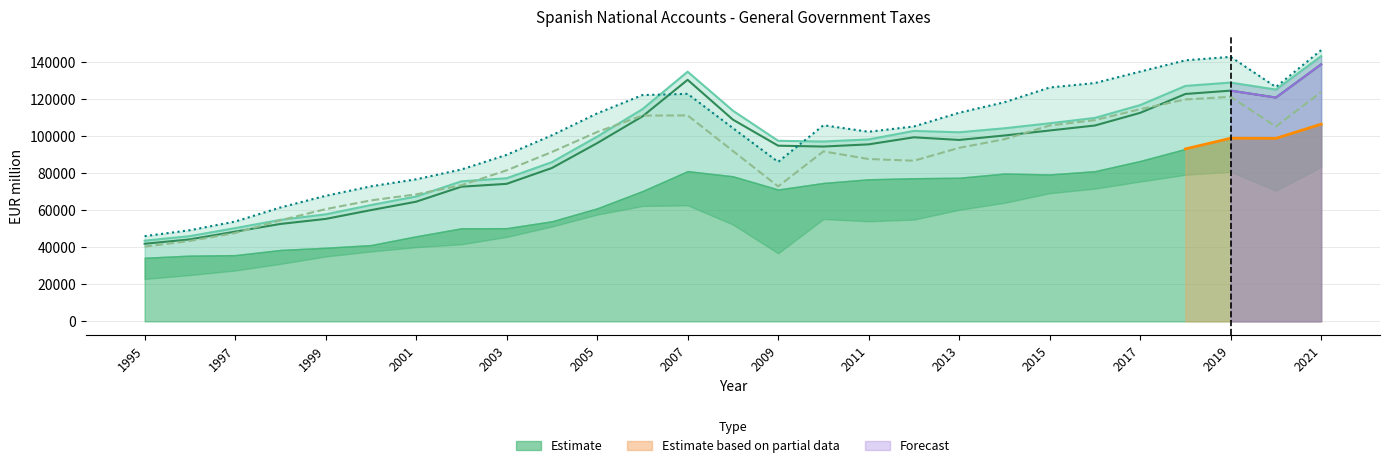

In Current taxes on income, how many points are lower than both neighbors (excluding endpoints)?

3